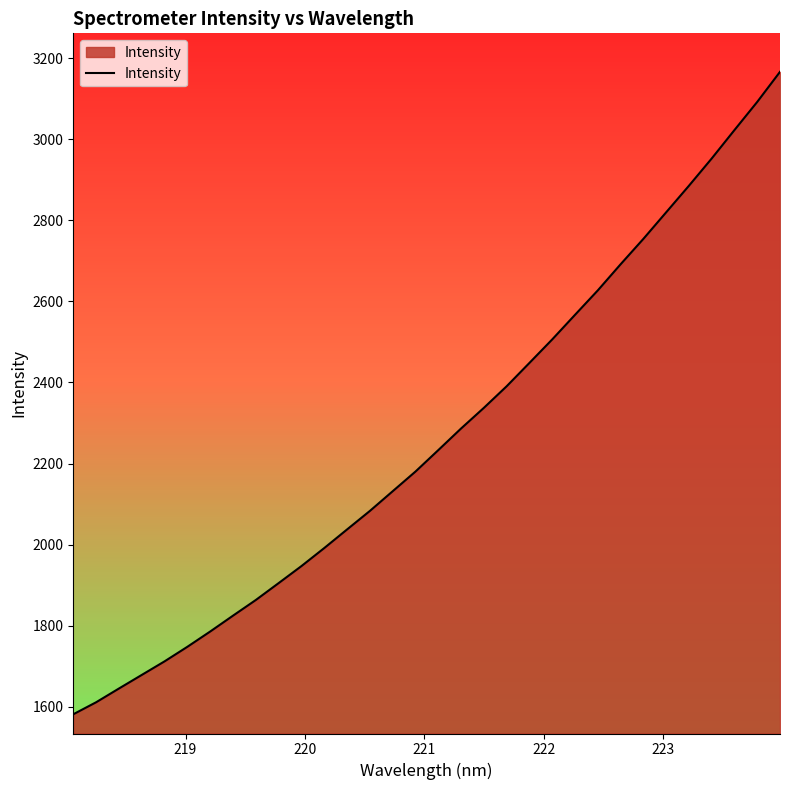

What is the smallest value displayed?

1581.5